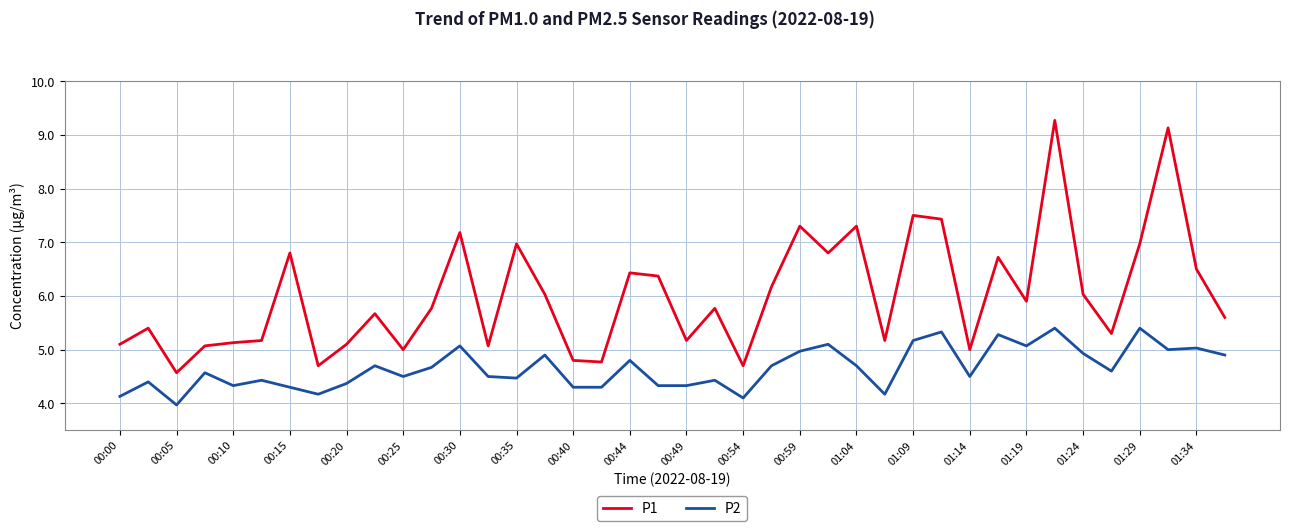

What is the lowest value of the P1 series?

4.6